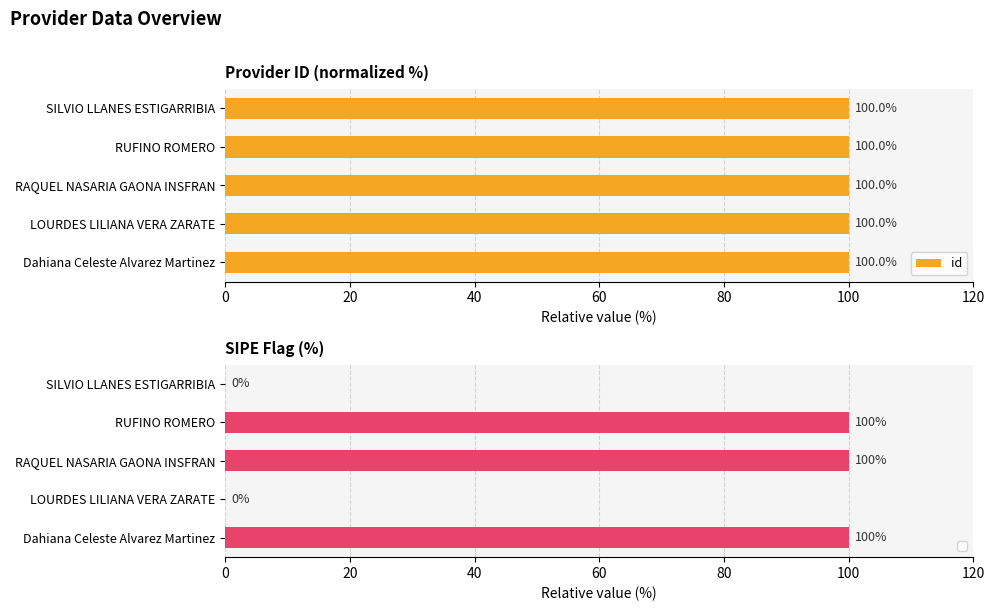

At which label is id closest to 99?

RAQUEL NASARIA GAONA INSFRAN